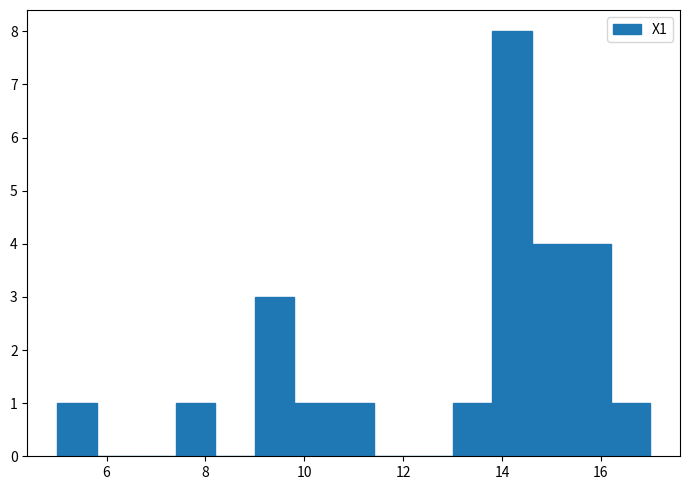

Reading left to right, transcribe this chart: for each bar, give the range it covers on the x-axis and its height. The values are not printed on the chart, so give them approximately, as read against the axis.

5.0 to 5.8: 1
5.8 to 6.6: 0
6.6 to 7.4: 0
7.4 to 8.2: 1
8.2 to 9.0: 0
9.0 to 9.8: 3
9.8 to 10.6: 1
10.6 to 11.4: 1
11.4 to 12.2: 0
12.2 to 13.0: 0
13.0 to 13.8: 1
13.8 to 14.6: 8
14.6 to 15.4: 4
15.4 to 16.2: 4
16.2 to 17.0: 1